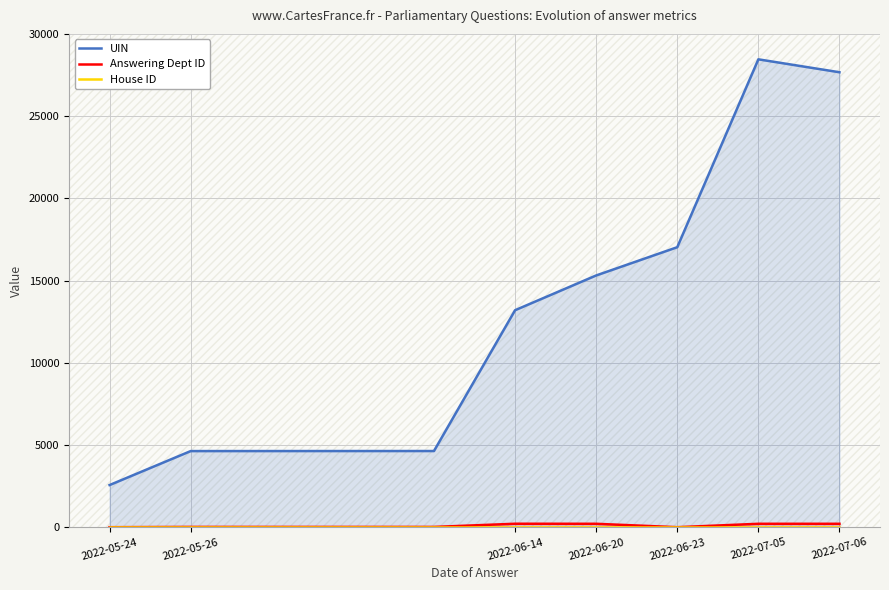

The value of UIN at 2022-06-20 is 23164. True or false?

False